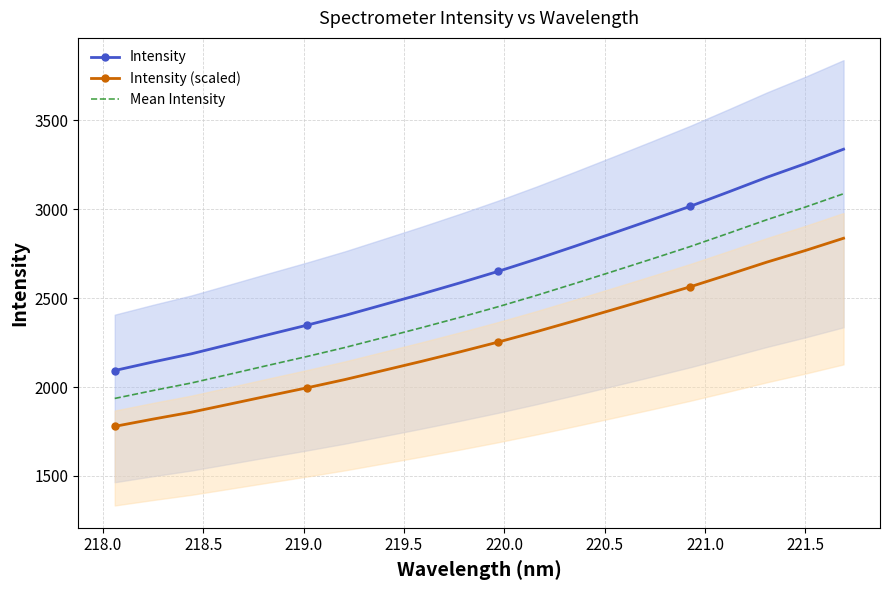

Count the number of data series in this chart.

3